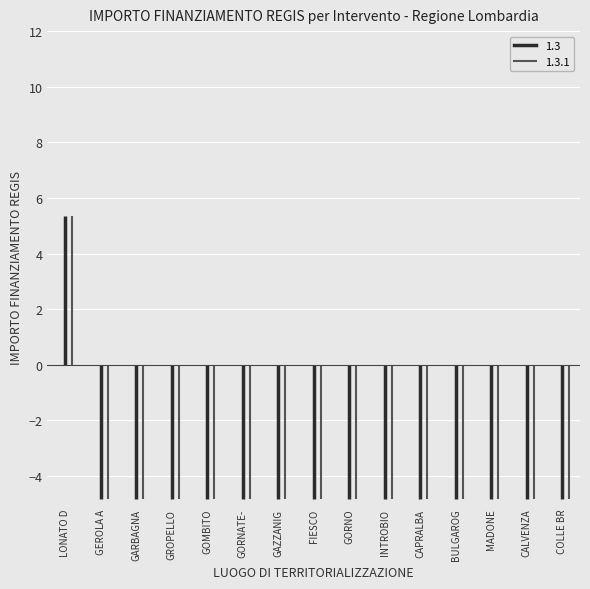

Which category has the lowest value across all series?

GEROLA ALTA